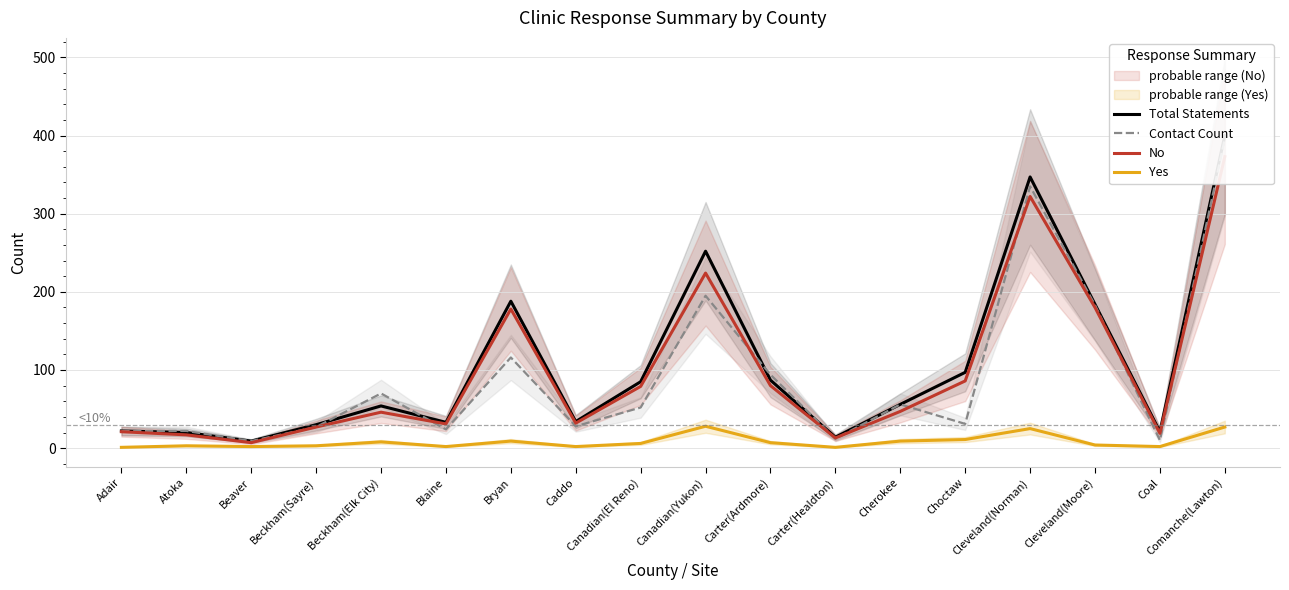

List the labels in order of Yes value, largest first.

Canadian(Yukon), Comanche(Lawton), Cleveland(Norman), Choctaw, Bryan, Cherokee, Beckham(Elk City), Carter(Ardmore), Canadian(El Reno), Cleveland(Moore), Atoka, Beckham(Sayre), Beaver, Blaine, Caddo, Coal, Adair, Carter(Healdton)